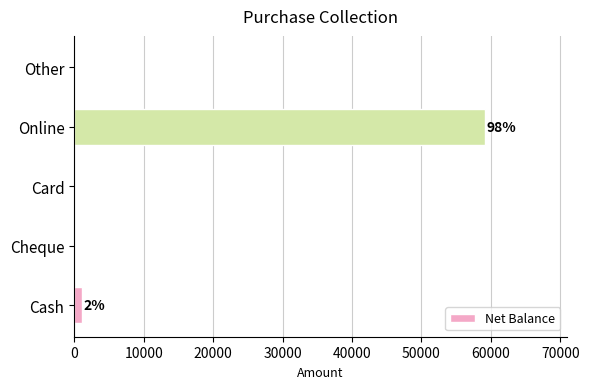

The value at Cheque is 0. True or false?

True